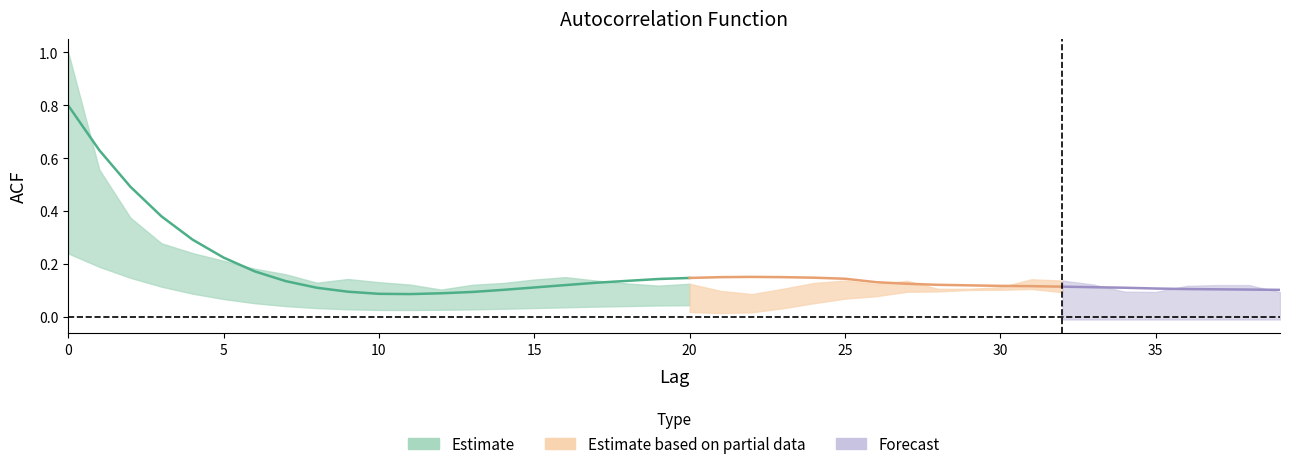

The value of acf_shown at 21 is 0.0. True or false?

False